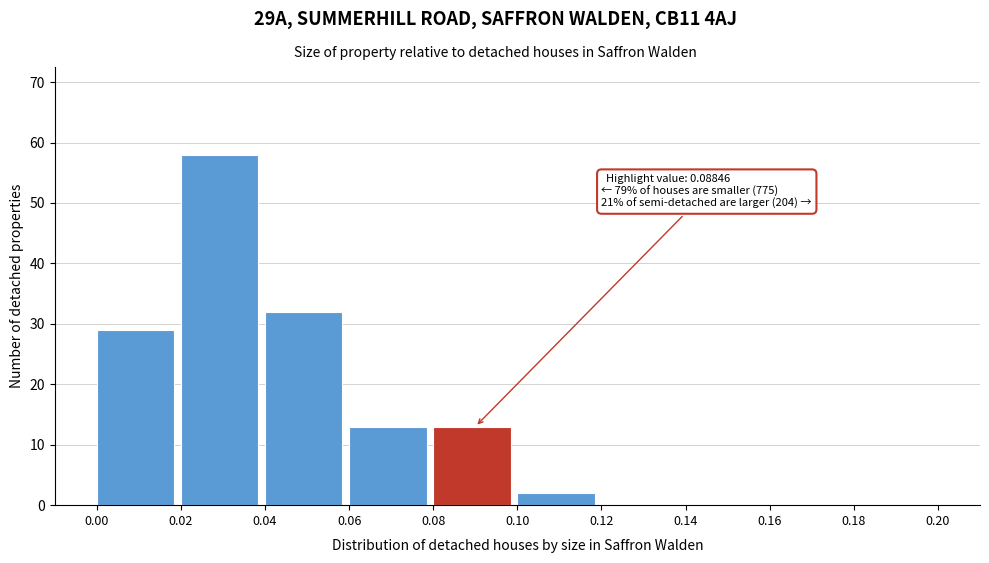

Over which range of the x-axis is the bar tallest?

0.02 to 0.04